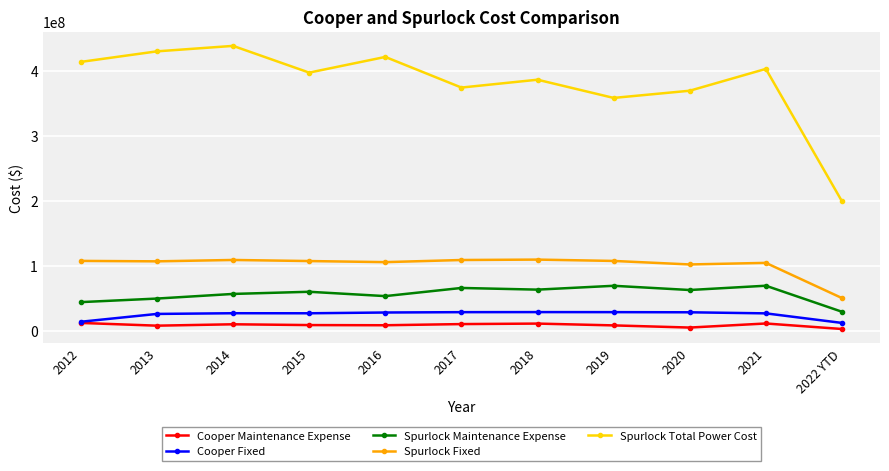

True or false: Cooper Maintenance Expense has more than 1 interior local peaks.

True